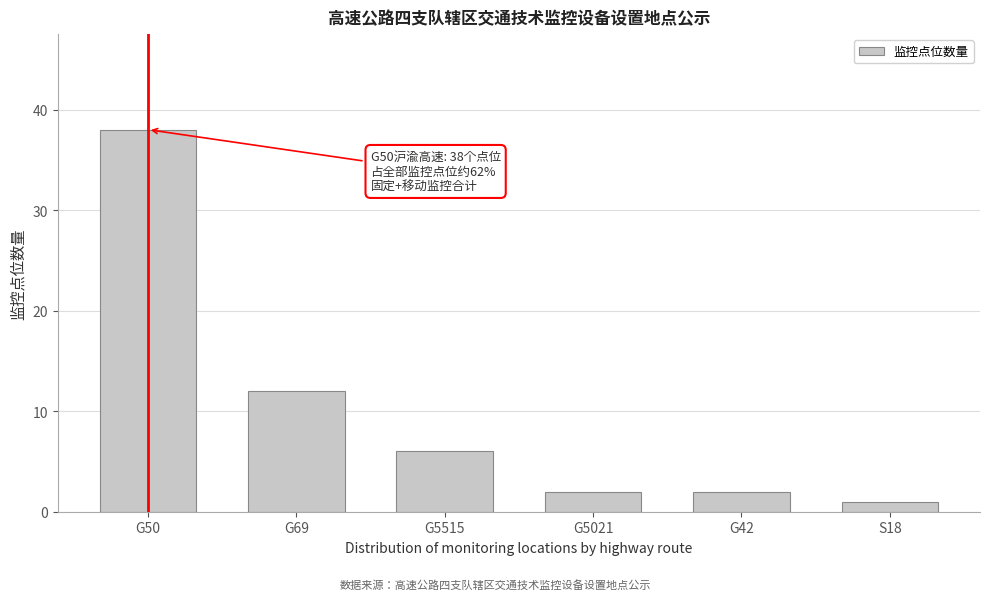

Reading left to right, what are all the values shown in this chart?

38	12	6	2	2	1